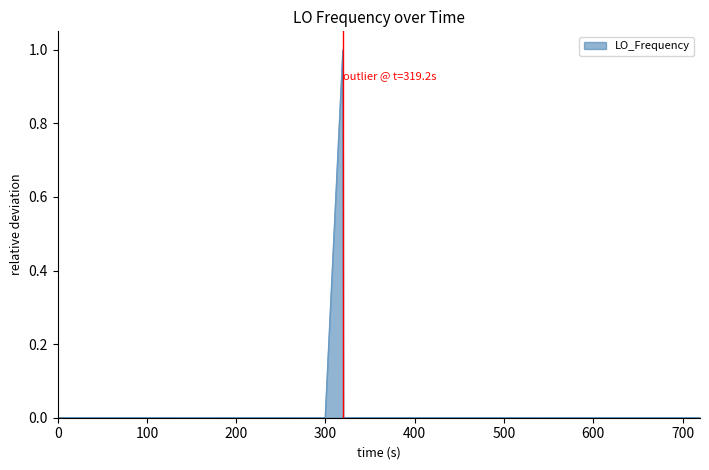

What is the maximum value shown in the chart?

1.0